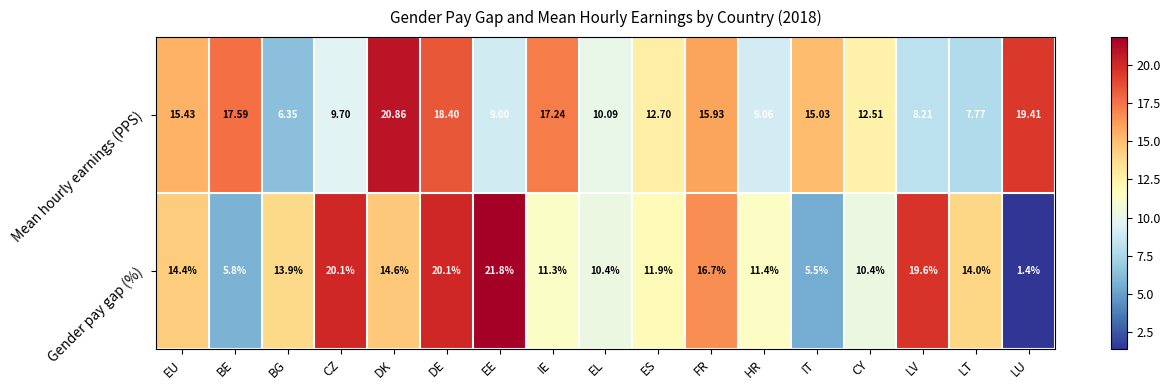

At how many categories does at least one series exceed 18?

6